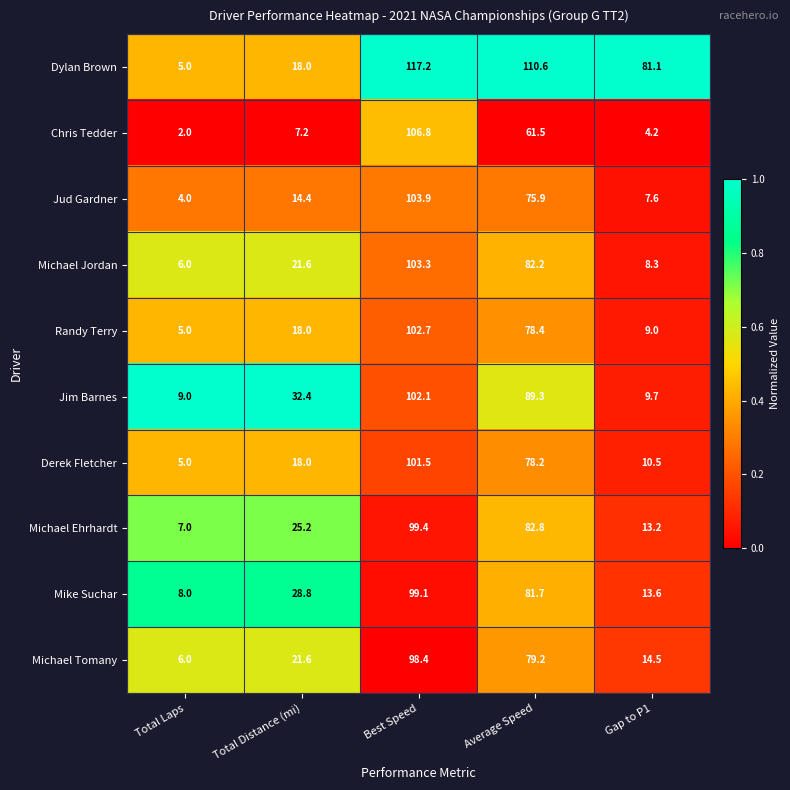

Which series has the widest spread of values?

Dylan Brown